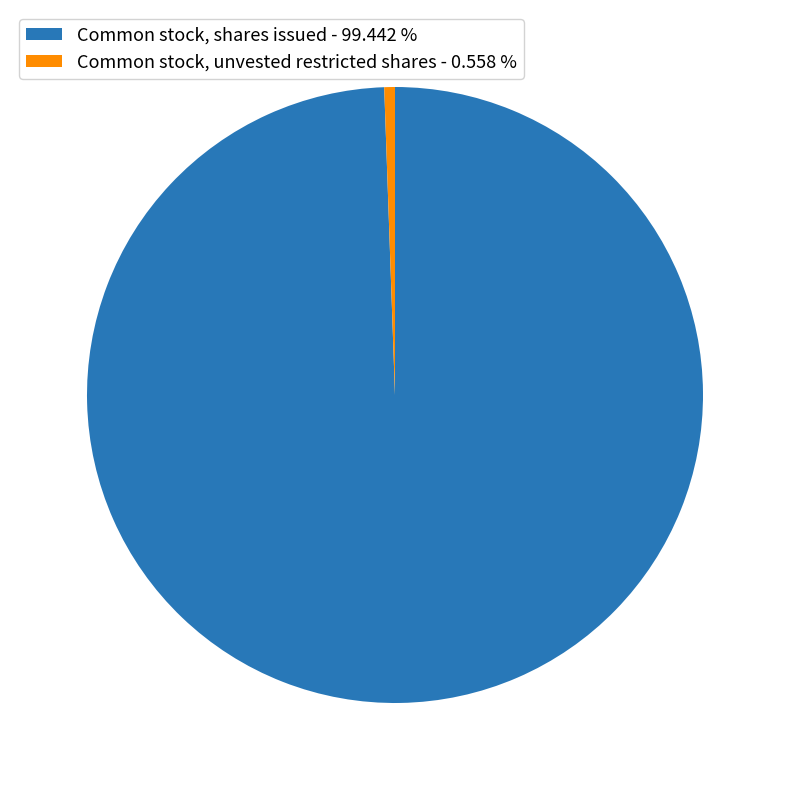

Which slice is the smallest?

Common stock, unvested restricted shares